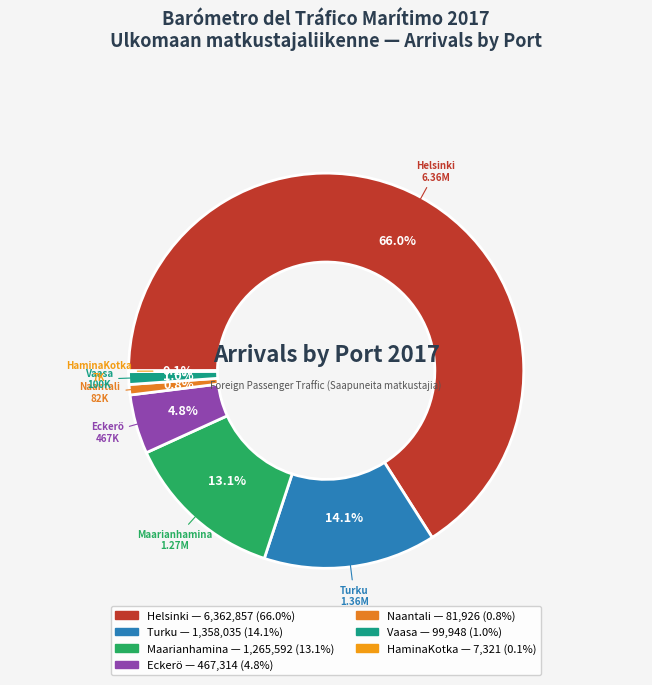

To the nearest percent, what is the difference between the largest and smallest slice percentages?

66%